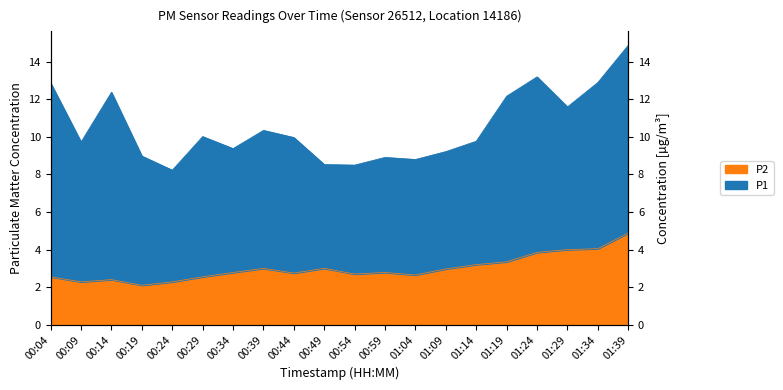

How many interior local valleys (lower than both neighbors) does the data have?

5